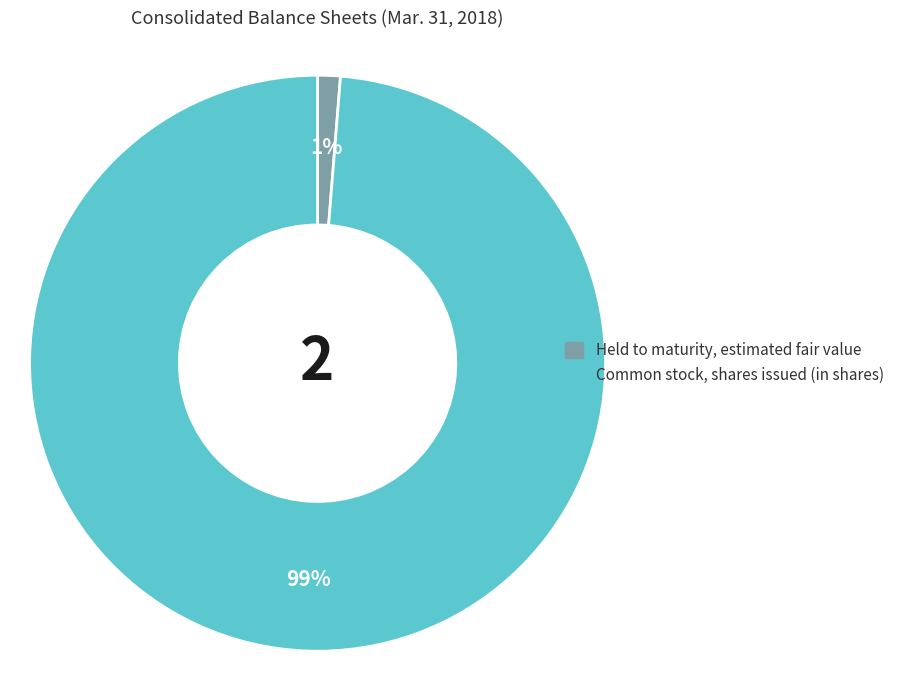

To the nearest percent, what portion does Common stock, shares issued (in shares) represent?

99%